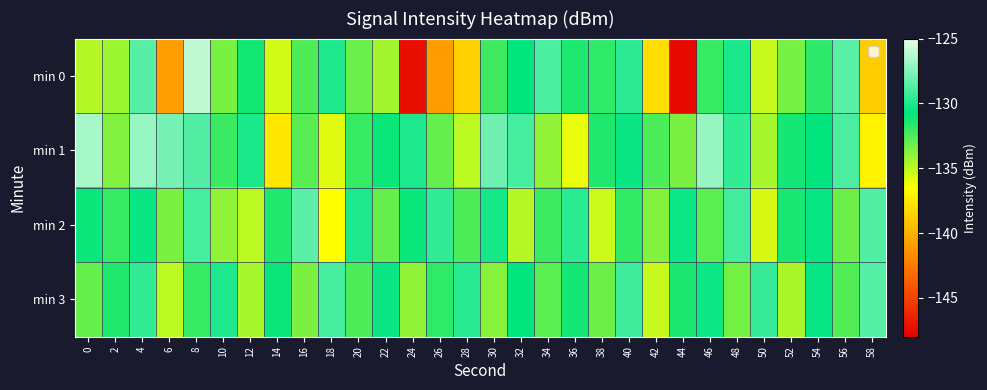

Reading left to right, what are all the values shown in this chart?

min 0: 0=-134.8	2=-134.3	4=-128.6	6=-140.8	8=-126.0	10=-133.4	12=-131.2	14=-135.5	16=-132.5	18=-130.0	20=-133.1	22=-134.4	24=-147.3	26=-140.9	28=-138.5	30=-132.2	32=-130.8	34=-128.8	36=-131.5	38=-131.8	40=-129.7	42=-138.0	44=-147.5	46=-132.0	48=-130.1	50=-135.2	52=-133.4	54=-131.7	56=-128.5	58=-138.8
min 1: 0=-126.6	2=-133.6	4=-127.0	6=-127.8	8=-128.7	10=-132.0	12=-130.1	14=-137.6	16=-132.7	18=-135.8	20=-132.0	22=-131.0	24=-130.0	26=-133.0	28=-135.0	30=-128.0	32=-129.0	34=-134.0	36=-136.0	38=-131.5	40=-130.5	42=-132.5	44=-133.5	46=-127.0	48=-129.5	50=-134.5	52=-131.2	54=-130.8	56=-128.9	58=-137.0
min 2: 0=-131.0	2=-132.0	4=-130.5	6=-133.5	8=-129.0	10=-134.0	12=-135.0	14=-131.5	16=-128.5	18=-136.5	20=-130.0	22=-133.0	24=-131.0	26=-129.5	28=-132.5	30=-130.2	32=-134.8	34=-132.1	36=-129.7	38=-135.3	40=-131.9	42=-133.7	44=-130.4	46=-132.8	48=-129.1	50=-135.6	52=-131.3	54=-130.6	56=-133.2	58=-128.7
min 3: 0=-133.0	2=-131.5	4=-129.5	6=-135.0	8=-132.0	10=-130.0	12=-134.5	14=-131.0	16=-133.5	18=-129.0	20=-132.5	22=-130.5	24=-134.0	26=-131.8	28=-129.8	30=-133.8	32=-130.8	34=-132.8	36=-131.2	38=-133.2	40=-129.2	42=-135.2	44=-131.4	46=-130.4	48=-133.4	50=-129.4	52=-134.6	54=-130.6	56=-132.6	58=-128.6